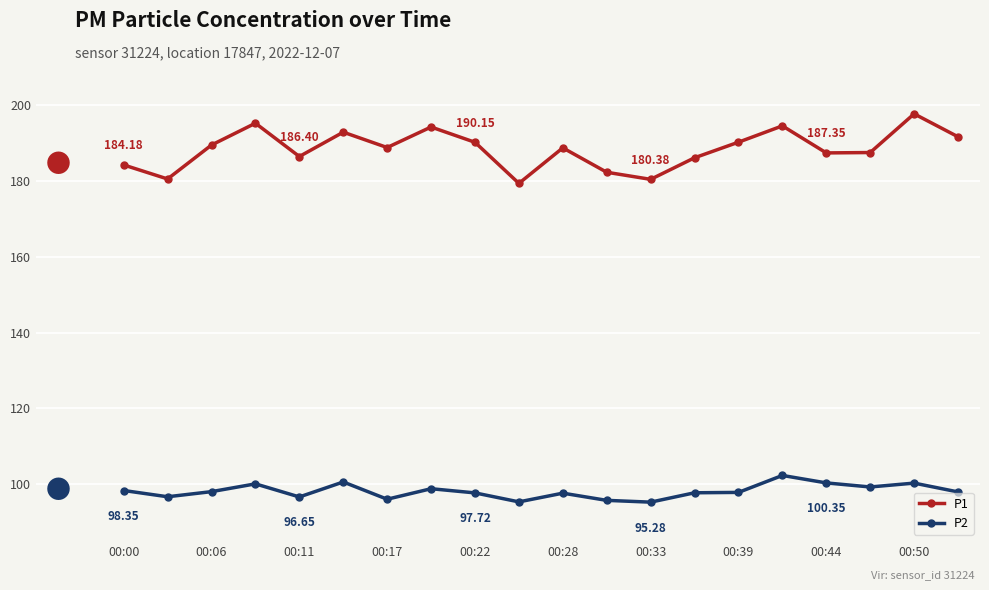

What is the difference between the second highest and minimum values in the P2 series?

5.3